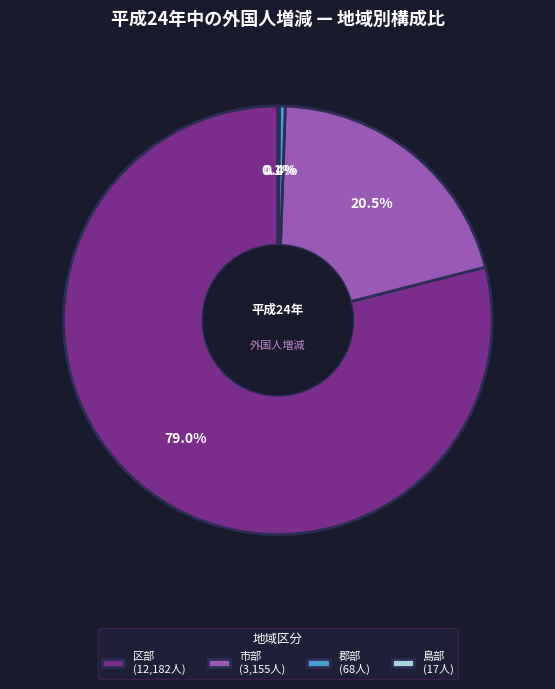

Which slice is the largest?

区部 (12,182人)